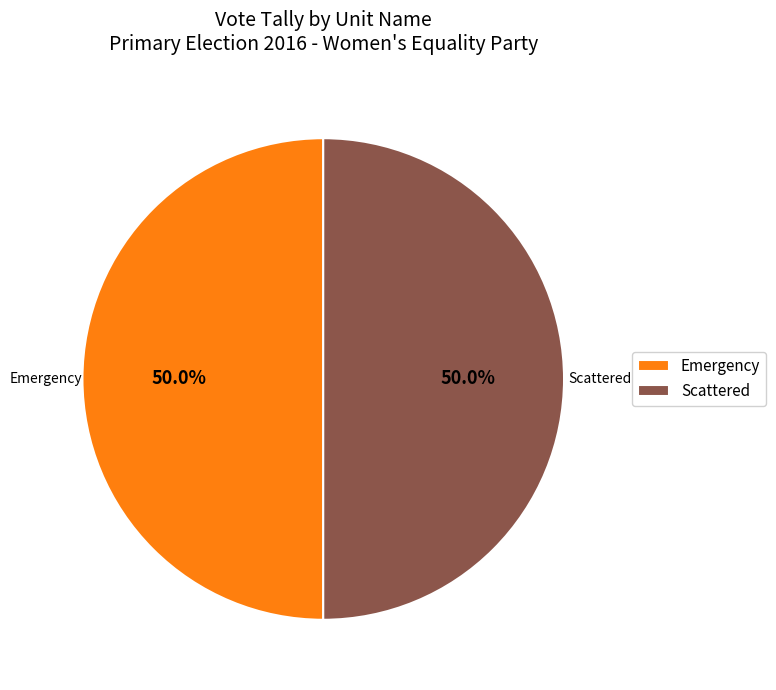

What is the ratio of the value at Emergency to the value at Scattered?

1.0